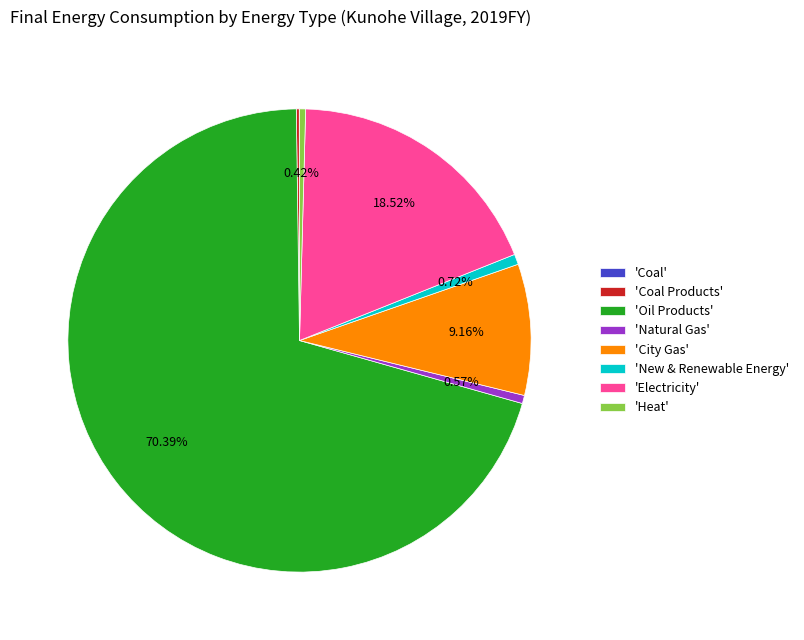

What is the largest slice in the pie chart?

'Oil Products'